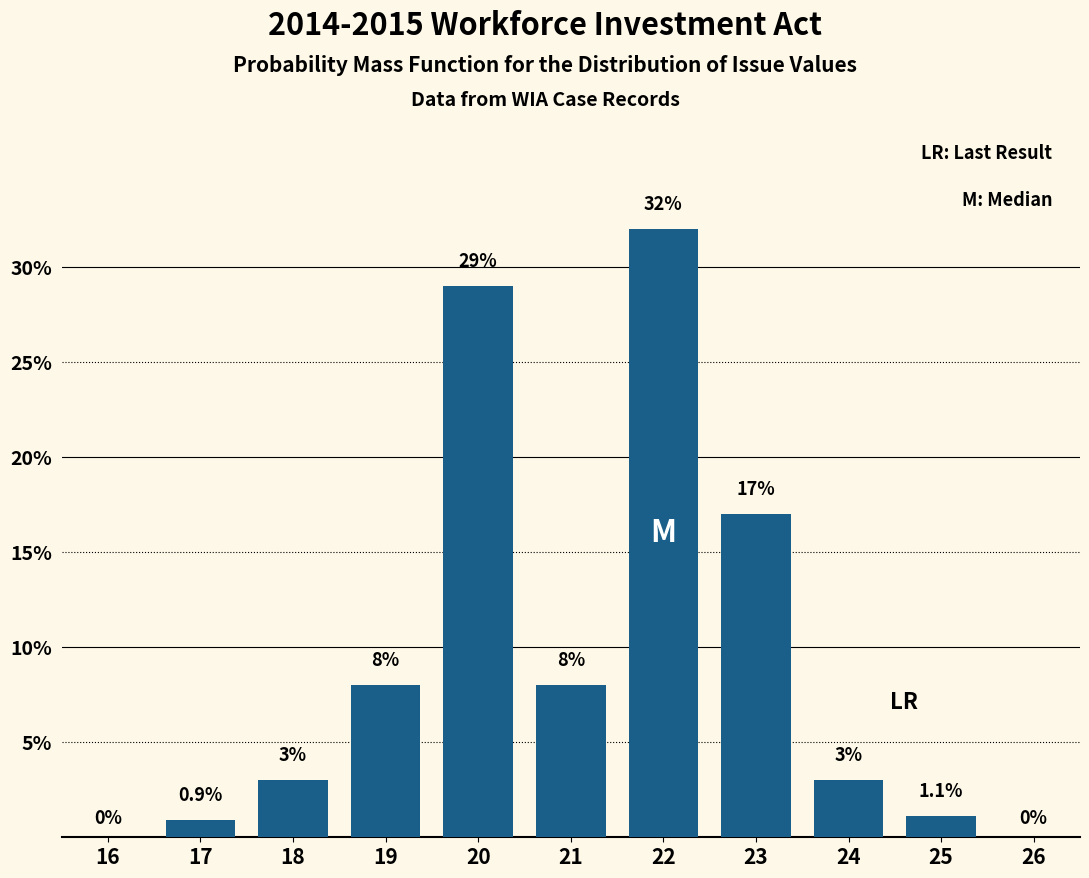

Reading left to right, transcribe all the data shown in this chart.

16=0.0	17=0.9	18=3.0	19=8.0	20=29.0	21=8.0	22=32.0	23=17.0	24=3.0	25=1.1	26=0.0